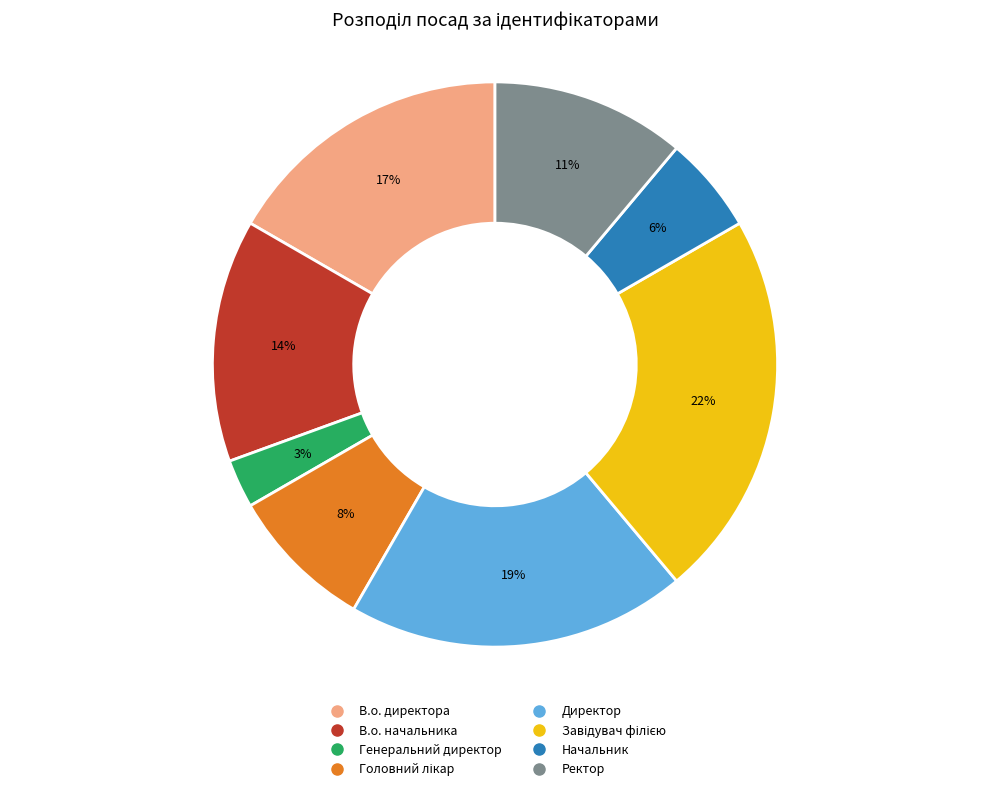

How many segments does this pie chart have?

8